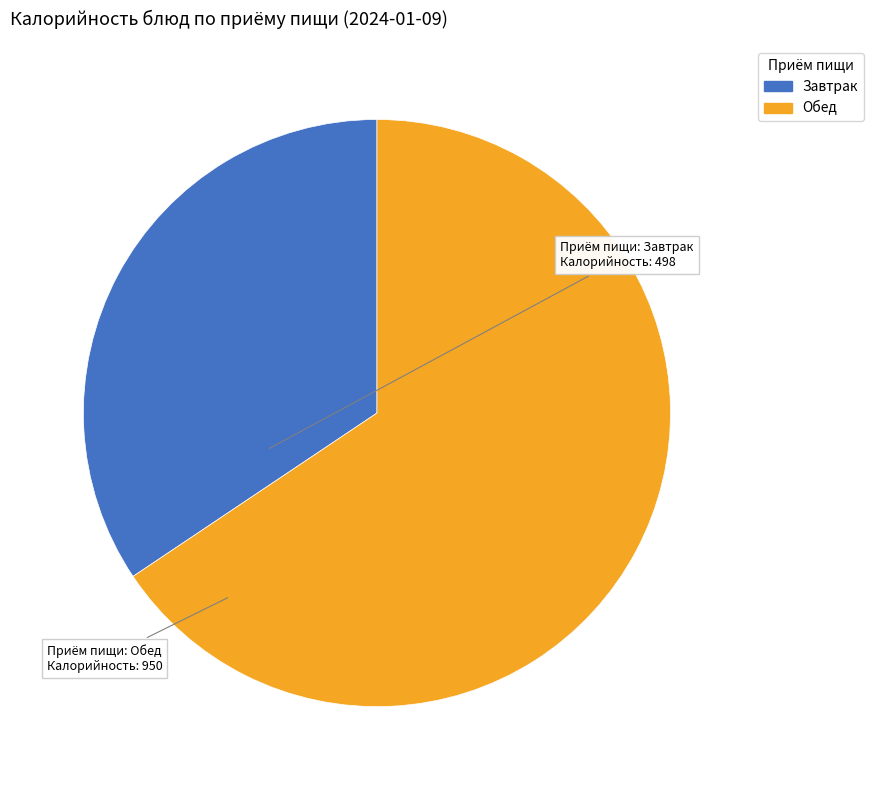

Is it true that Обед is 77% of the pie?

False